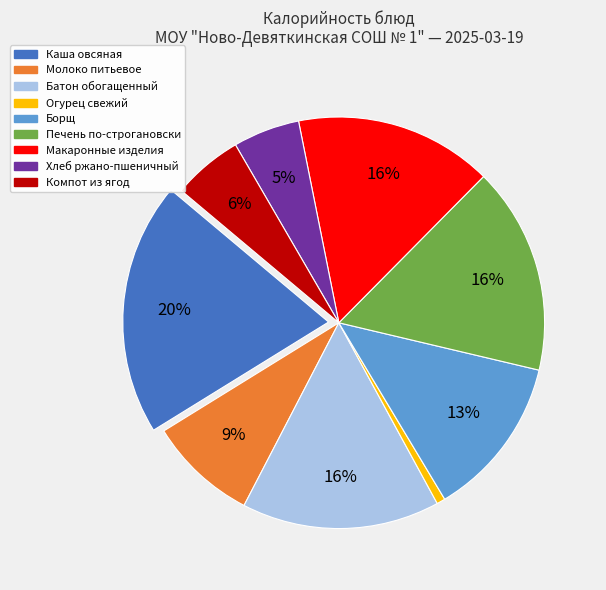

True or false: Молоко питьевое accounts for 1% of the total.

False